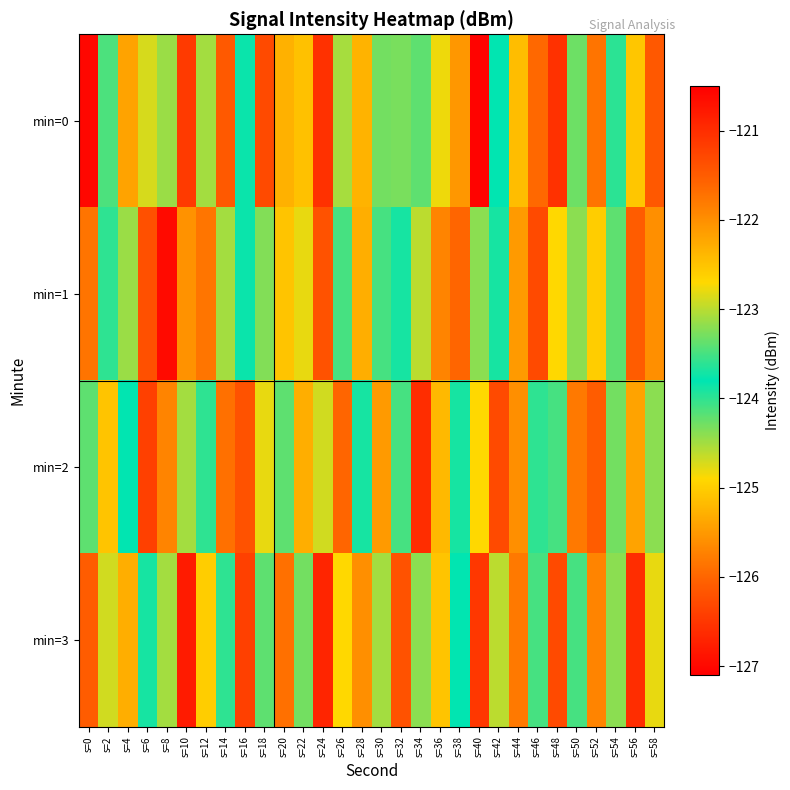

Reading left to right, transcribe all the data shown in this chart.

min=0: s=0=-120.6	s=2=-124.1	s=4=-125.4	s=6=-122.9	s=8=-124.5	s=10=-126.5	s=12=-124.5	s=14=-126.1	s=16=-123.8	s=18=-126.3	s=20=-125.3	s=22=-125.1	s=24=-126.6	s=26=-123.1	s=28=-125.2	s=30=-123.3	s=32=-123.3	s=34=-123.4	s=36=-124.8	s=38=-125.5	s=40=-127.1	s=42=-123.8	s=44=-125.2	s=46=-126.0	s=48=-126.6	s=50=-123.3	s=52=-125.9	s=54=-124.0	s=56=-125.1	s=58=-126.1
min=1: s=0=-125.9	s=2=-124.0	s=4=-124.5	s=6=-126.2	s=8=-127.0	s=10=-125.6	s=12=-125.8	s=14=-124.5	s=16=-123.8	s=18=-124.4	s=20=-125.1	s=22=-124.8	s=24=-126.2	s=26=-123.5	s=28=-125.3	s=30=-124.1	s=32=-123.9	s=34=-124.6	s=36=-125.7	s=38=-126.0	s=40=-124.4	s=42=-123.7	s=44=-125.5	s=46=-126.3	s=48=-124.9	s=50=-123.2	s=52=-125.0	s=54=-124.2	s=56=-126.1	s=58=-125.6
min=2: s=0=-124.2	s=2=-125.1	s=4=-123.8	s=6=-126.4	s=8=-125.7	s=10=-124.5	s=12=-123.6	s=14=-125.9	s=16=-126.2	s=18=-124.8	s=20=-123.4	s=22=-125.3	s=24=-124.7	s=26=-126.0	s=28=-123.9	s=30=-125.5	s=32=-124.1	s=34=-126.6	s=36=-125.2	s=38=-123.7	s=40=-124.9	s=42=-126.3	s=44=-125.6	s=46=-124.0	s=48=-123.5	s=50=-125.8	s=52=-126.1	s=54=-124.3	s=56=-125.4	s=58=-123.2
min=3: s=0=-126.1	s=2=-124.7	s=4=-125.3	s=6=-123.9	s=8=-124.5	s=10=-126.8	s=12=-125.0	s=14=-123.6	s=16=-126.4	s=18=-124.2	s=20=-125.9	s=22=-123.3	s=24=-126.7	s=26=-124.9	s=28=-125.6	s=30=-123.1	s=32=-126.2	s=34=-124.4	s=36=-125.1	s=38=-123.8	s=40=-126.5	s=42=-124.6	s=44=-125.8	s=46=-123.5	s=48=-126.3	s=50=-124.1	s=52=-125.7	s=54=-123.2	s=56=-126.6	s=58=-124.8